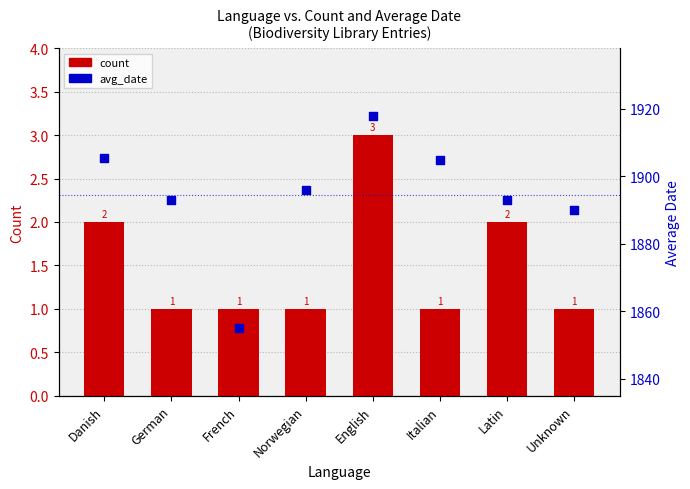

What is the total value across all series at English?

1921.0